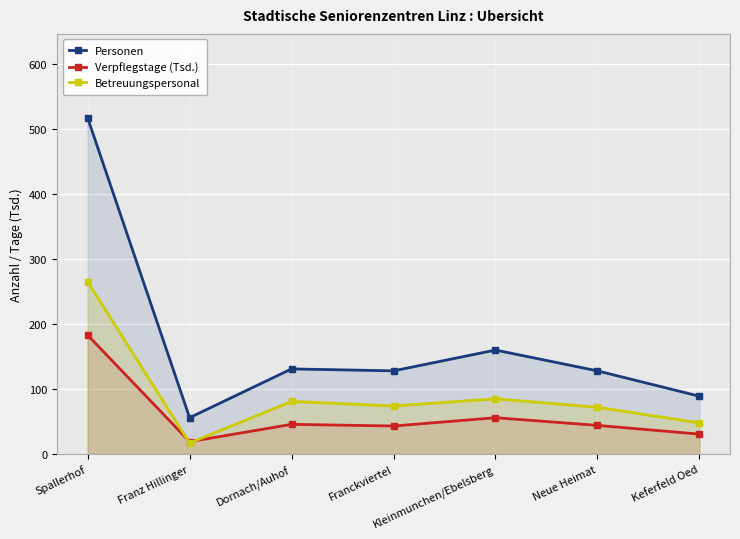

What is the difference between the maximum and minimum values in the Personen series?

461.0